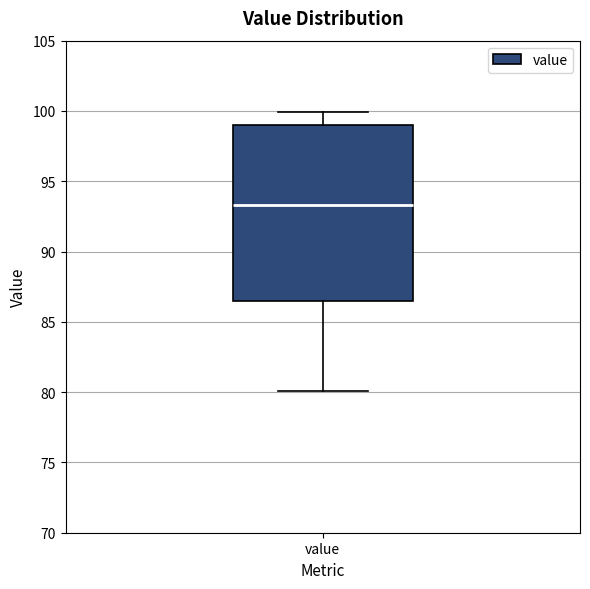

Where does the median line of the box for value sit on the y-axis? The values are not printed on the chart, so give them approximately, as read against the axis.

93.5